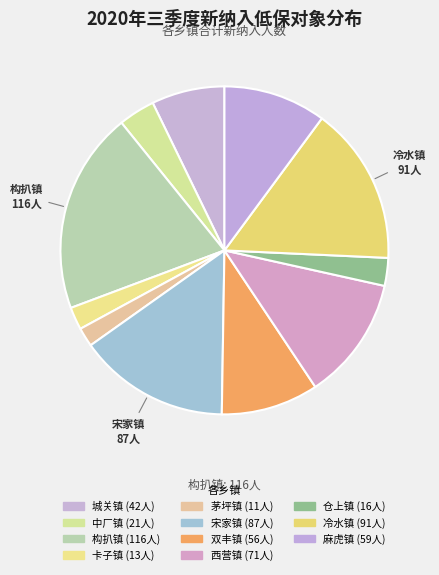

What percentage is the 宋家镇 slice, to the nearest percent?

15%